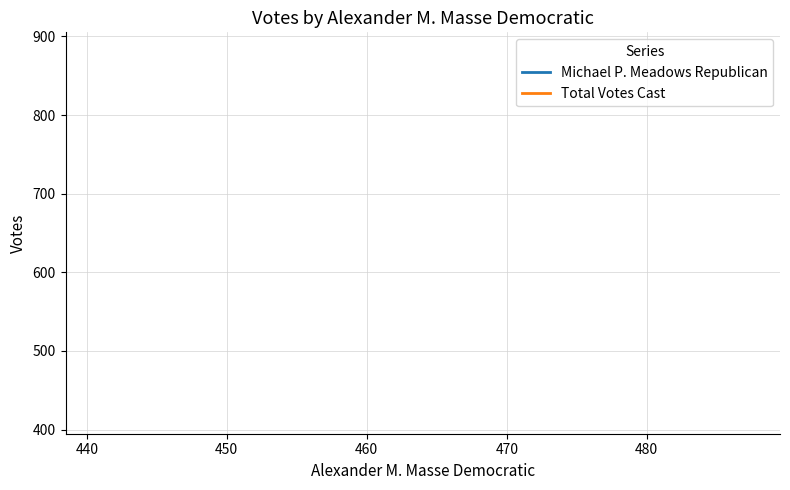

Is it true that Total Votes Cast equals 222 at 430?

False